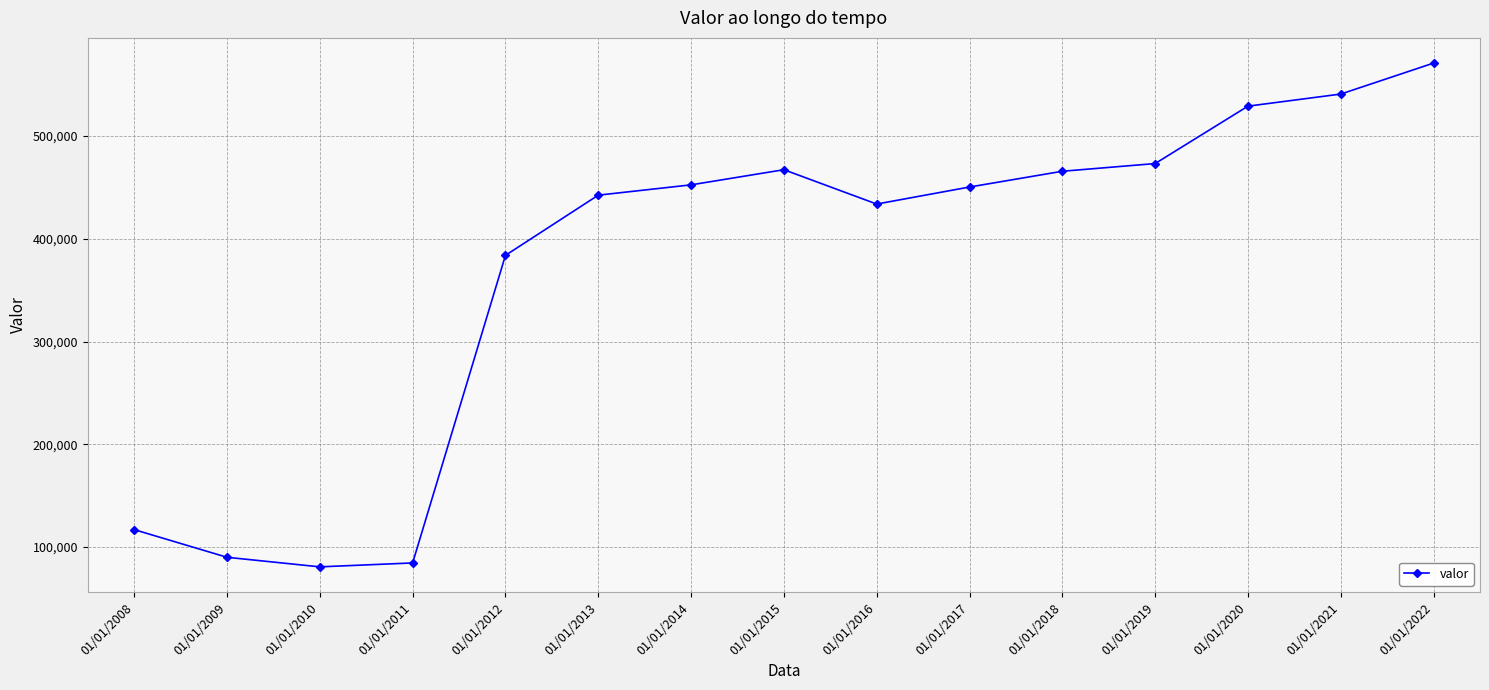

What is the value of the 8th point from the left?

467264